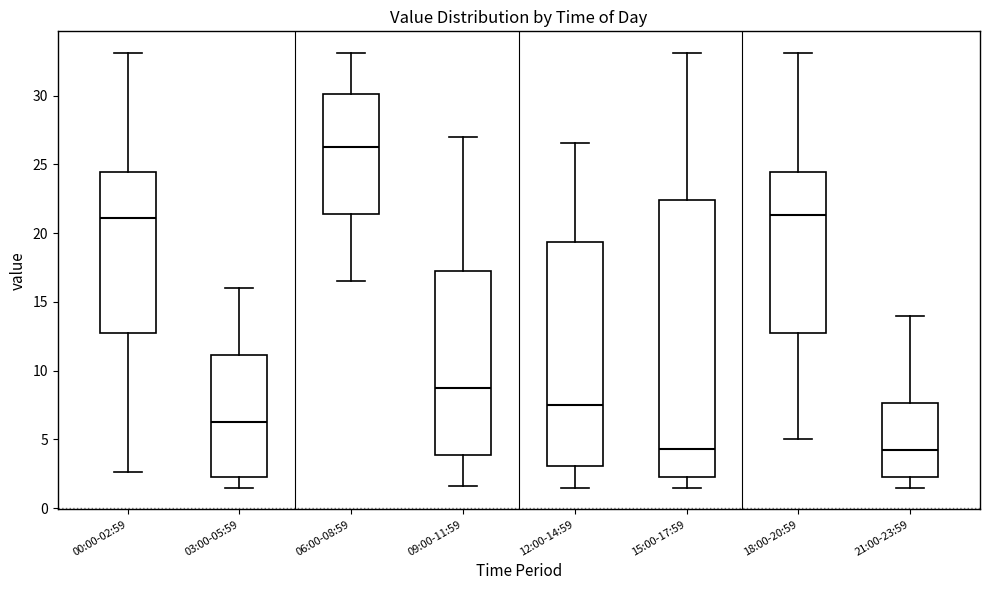

Comparing the boxes themselves (not the whiskers), which one is the tallest?

15:00-17:59